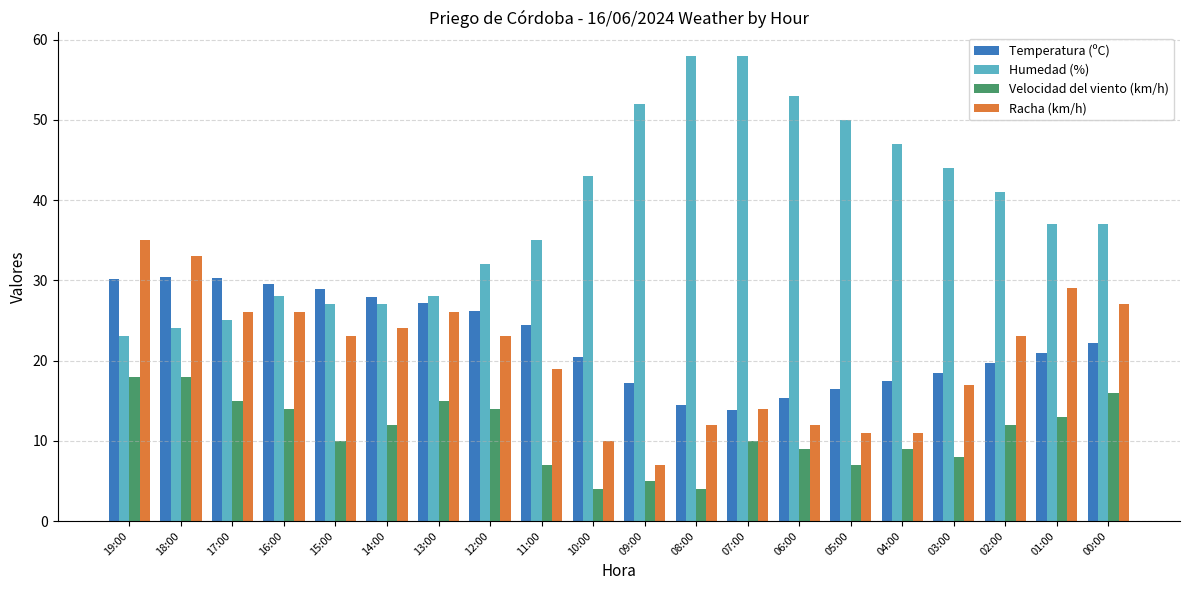

True or false: Velocidad del viento (km/h) has a value of 6.9 at 08:00.

False